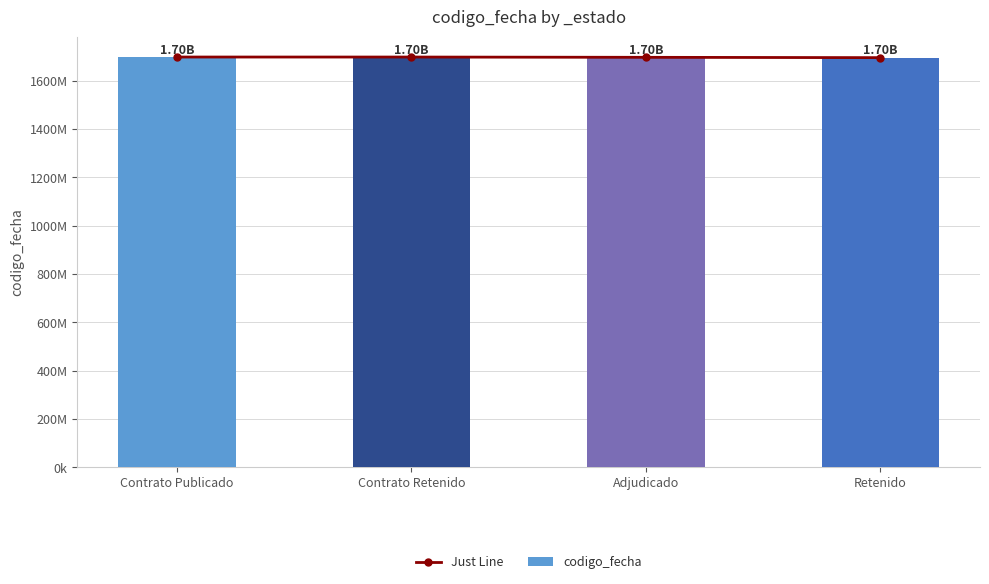

Where is Just Line nearest to the value 1696281356?

Adjudicado